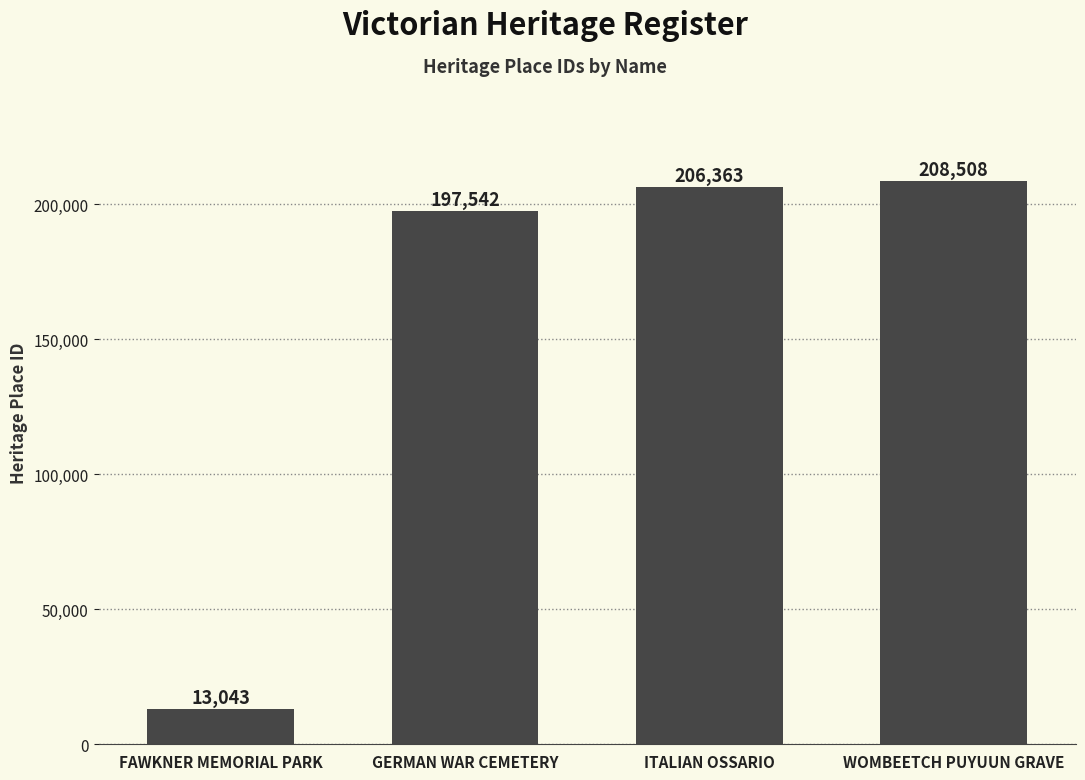

What value does the data have at FAWKNER MEMORIAL PARK?

13043